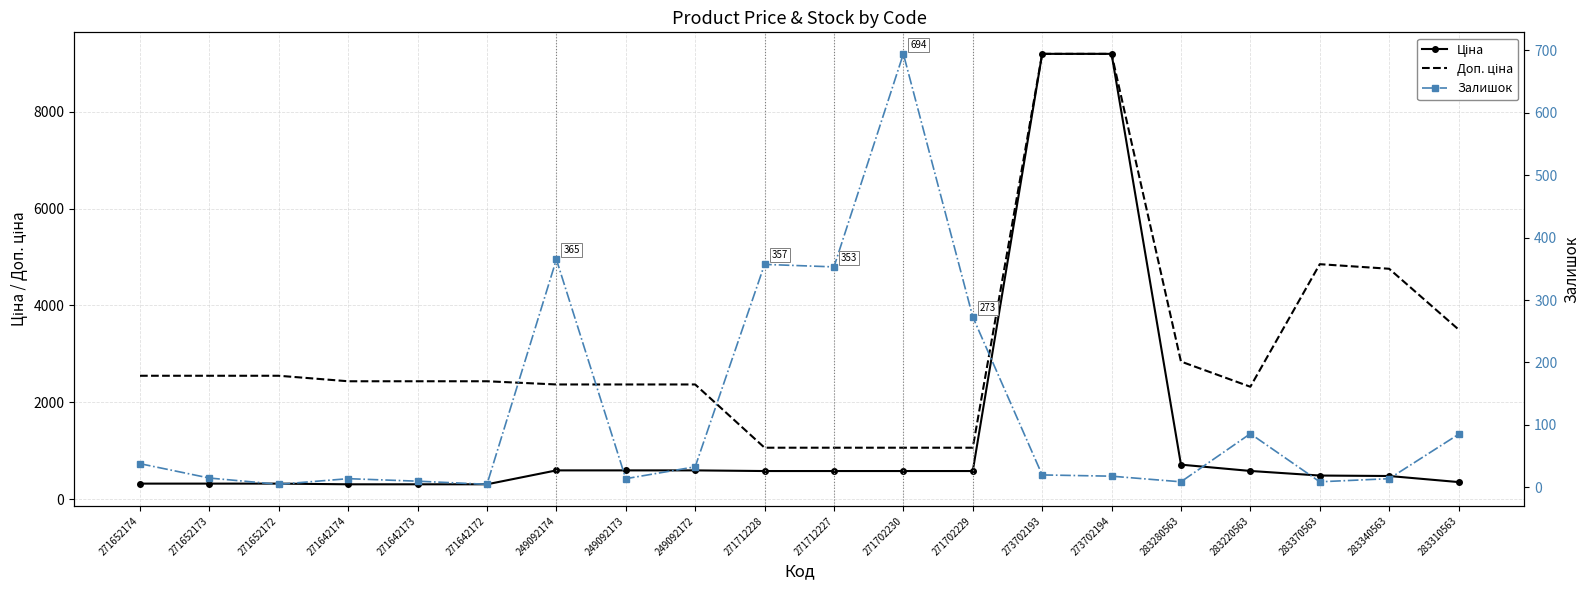

True or false: Ціна has a value of 318.3 at 271652174.

True